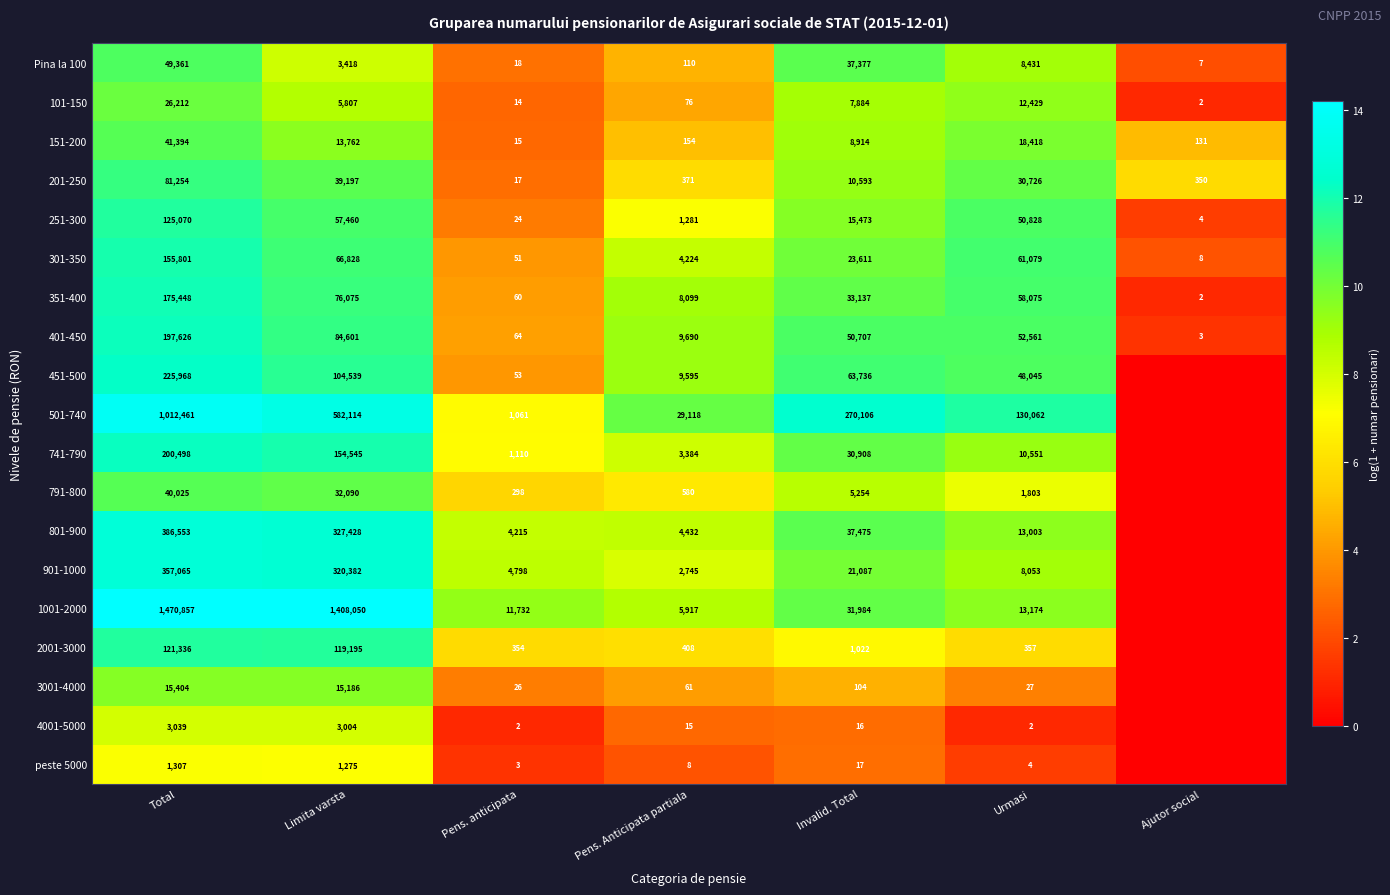

Which series changed the most between Total and Pens. anticipata?

1001-2000